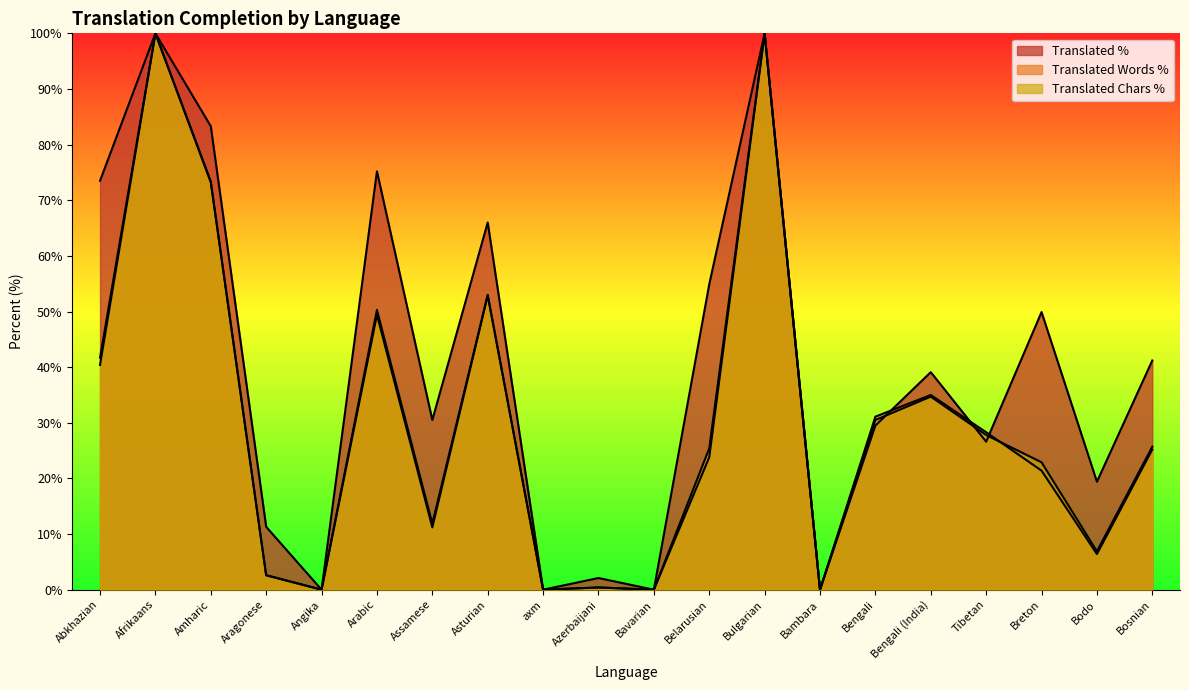

Reading left to right, what are all the values shown in this chart?

translated_percent: Abkhazian=73.5	Afrikaans=100.0	Amharic=83.3	Aragonese=11.3	Angika=0.0	Arabic=75.2	Assamese=30.5	Asturian=66.0	axm=0.0	Azerbaijani=2.1	Bavarian=0.0	Belarusian=54.9	Bulgarian=100.0	Bambara=0.0	Bengali=29.5	Bengali (India)=39.1	Tibetan=26.6	Breton=49.9	Bodo=19.4	Bosnian=41.2
translated_words_percent: Abkhazian=40.4	Afrikaans=100.0	Amharic=73.4	Aragonese=2.6	Angika=0.0	Arabic=49.4	Assamese=11.2	Asturian=52.9	axm=0.0	Azerbaijani=0.4	Bavarian=0.0	Belarusian=23.8	Bulgarian=100.0	Bambara=0.0	Bengali=31.1	Bengali (India)=35.0	Tibetan=28.3	Breton=21.4	Bodo=6.4	Bosnian=25.2
translated_chars_percent: Abkhazian=41.7	Afrikaans=100.0	Amharic=73.2	Aragonese=2.6	Angika=0.0	Arabic=50.3	Assamese=11.9	Asturian=53.0	axm=0.0	Azerbaijani=0.4	Bavarian=0.0	Belarusian=25.4	Bulgarian=100.0	Bambara=0.0	Bengali=30.5	Bengali (India)=34.7	Tibetan=27.8	Breton=22.9	Bodo=6.9	Bosnian=25.7